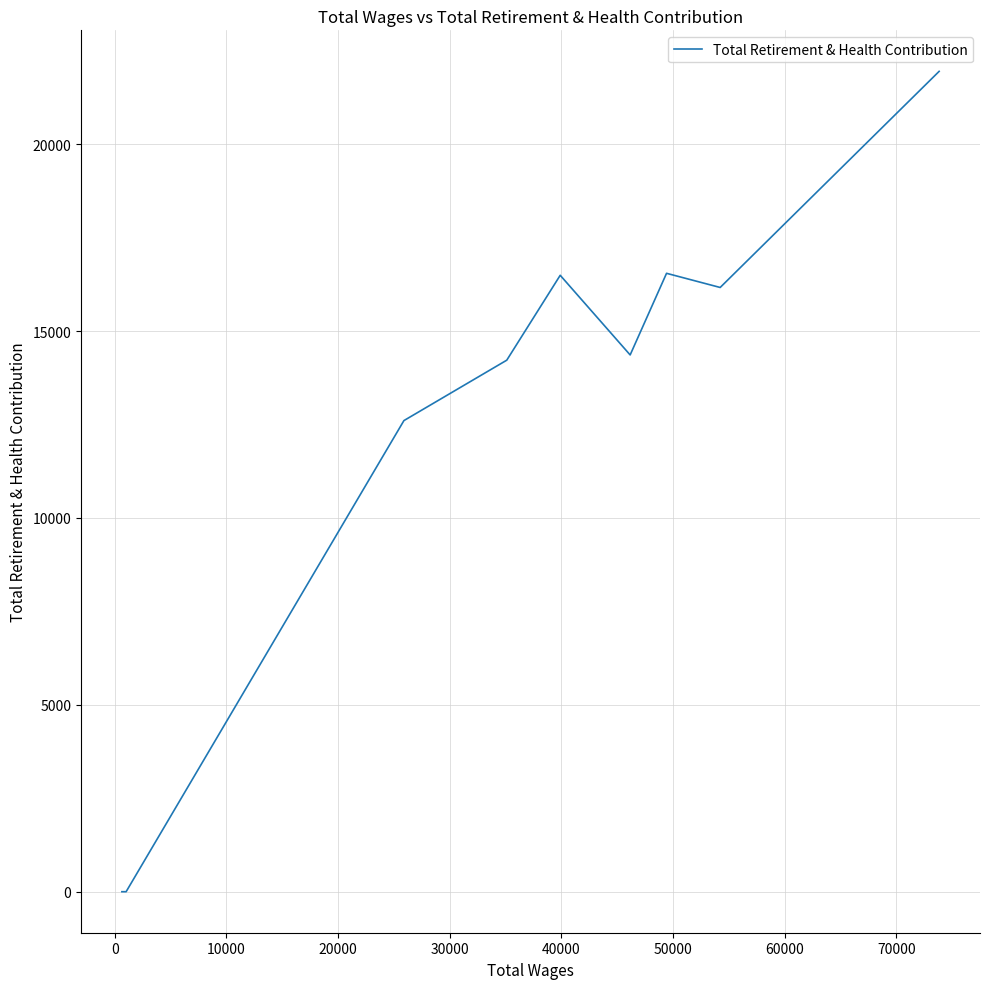

What is the maximum value shown in the chart?

21947